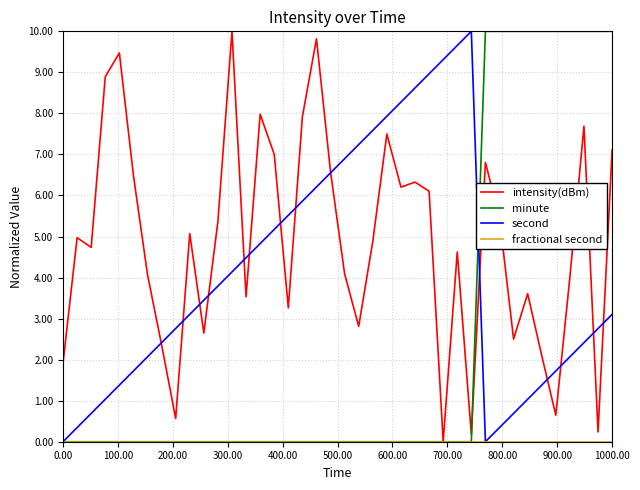

Which series has the largest total across all categories?

intensity(dBm)